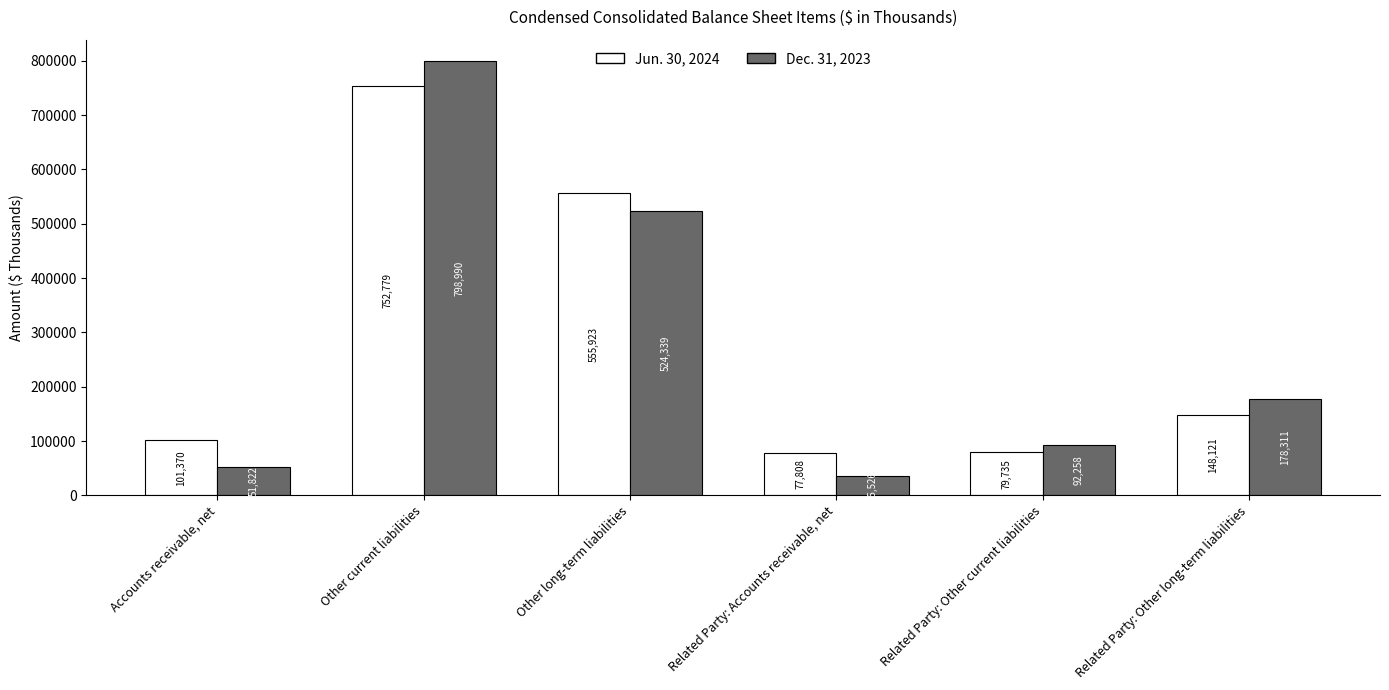

What is the lowest value of the Jun. 30, 2024 series?

77808